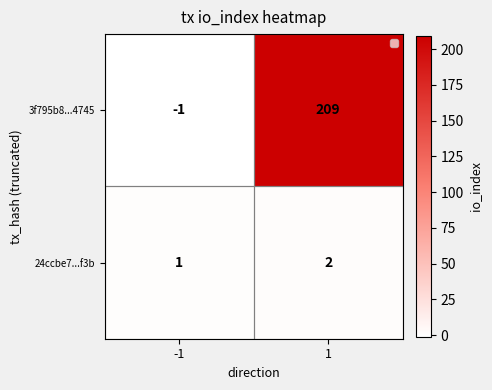

The 24ccbe7...f3b series shows 2 at -1. True or false?

False